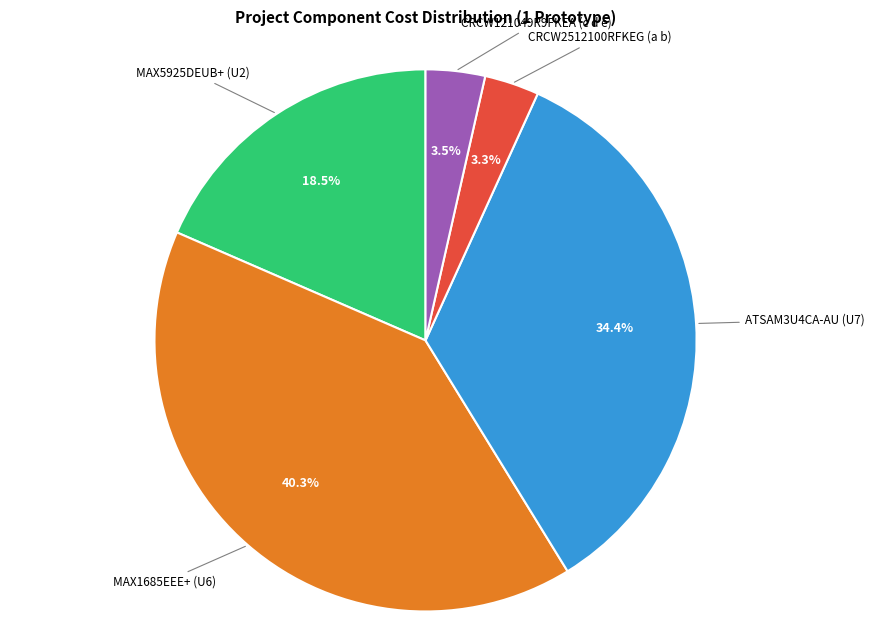

Is there a majority slice in this chart?

No